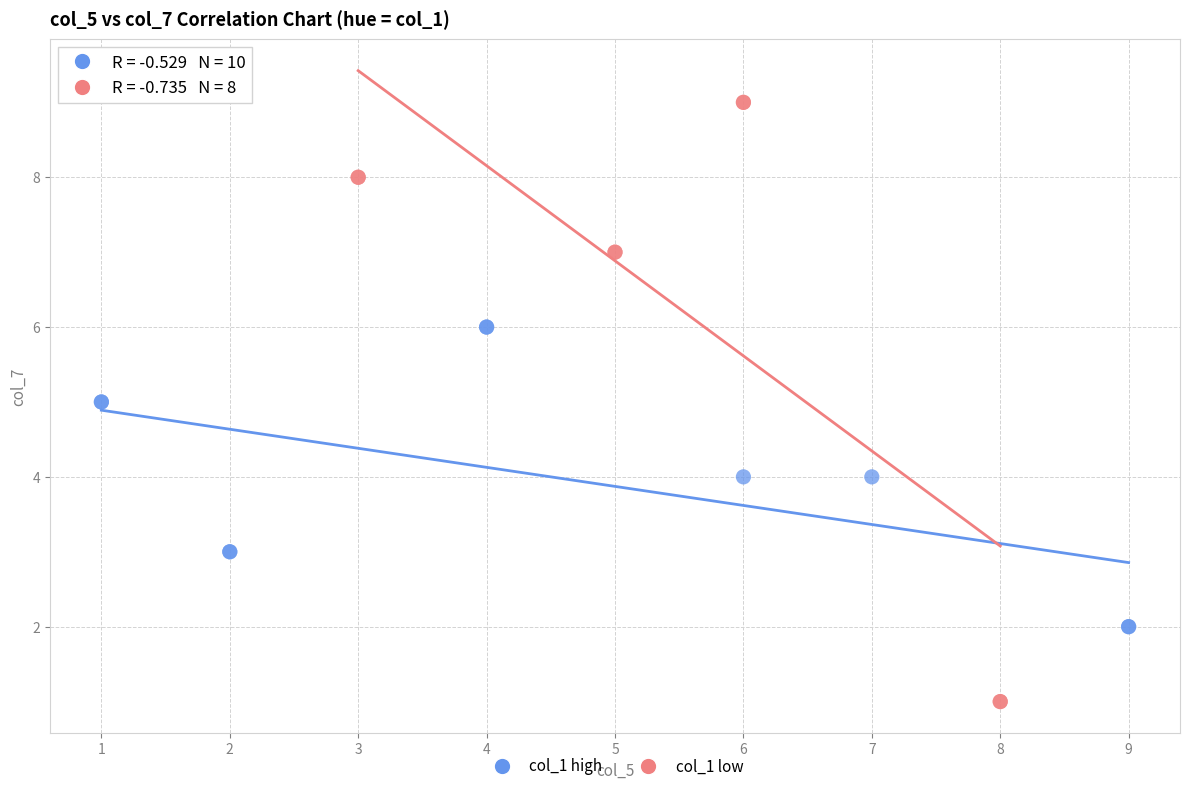

Which series has the widest spread of Y values?

col_1 low